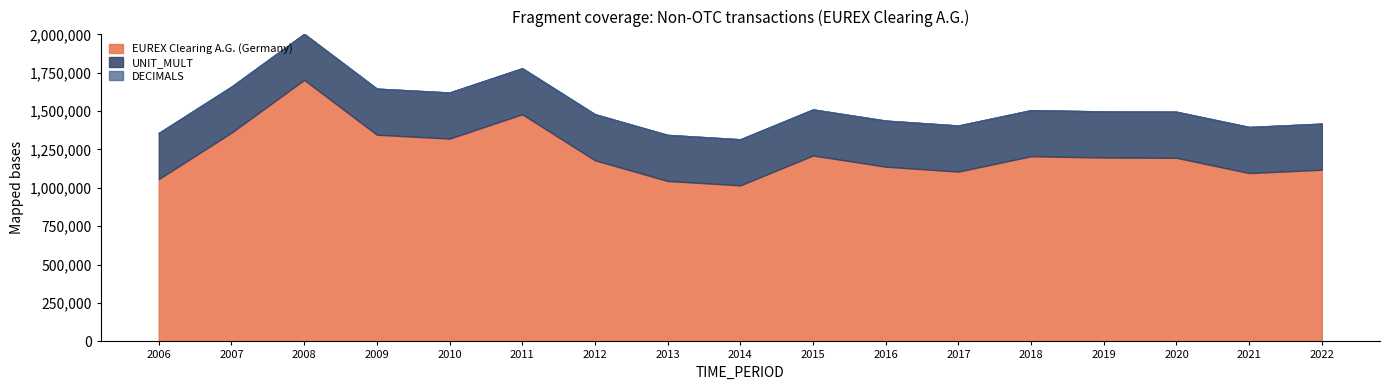

What is the highest value of the EUREX Clearing A.G. (Germany) series?

1703296